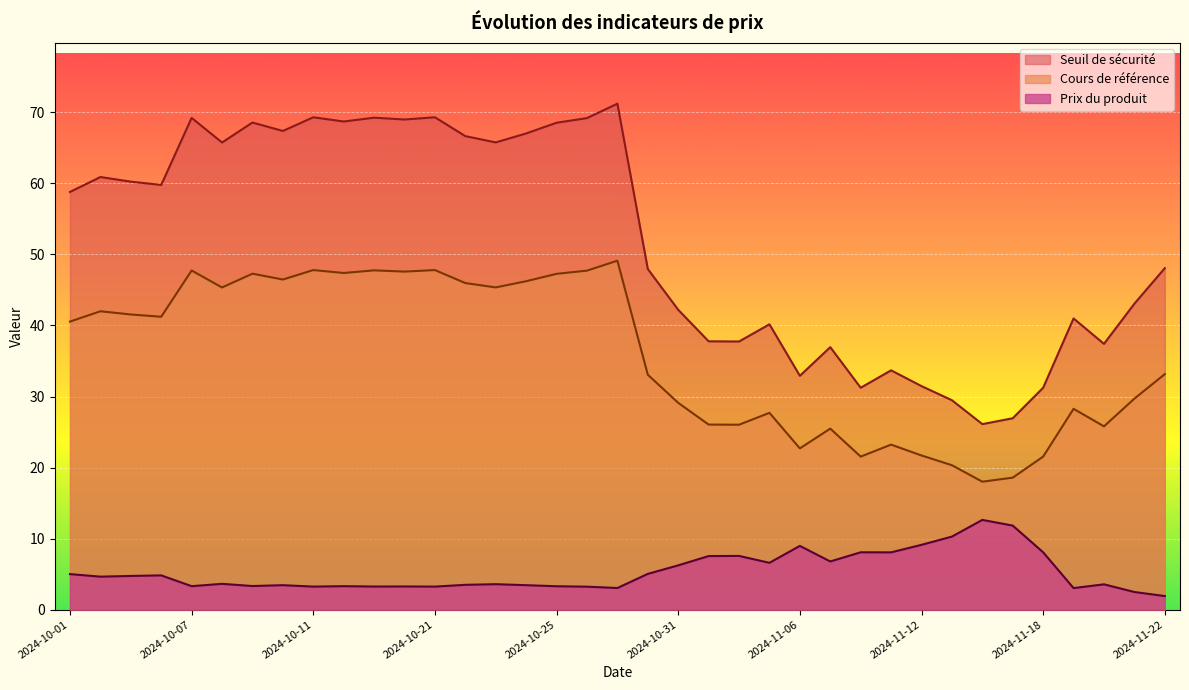

Count the number of categories in the chart.

37